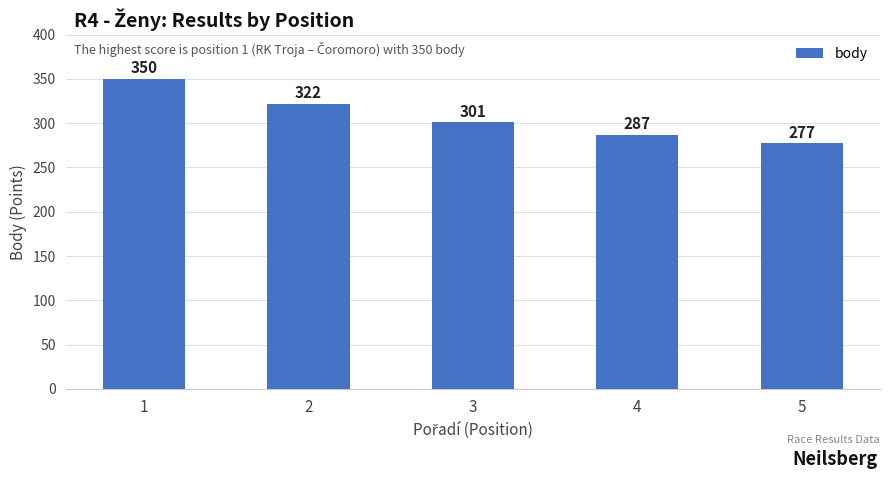

Approximately how many times larger is the value at 5 compared to 1?

0.8